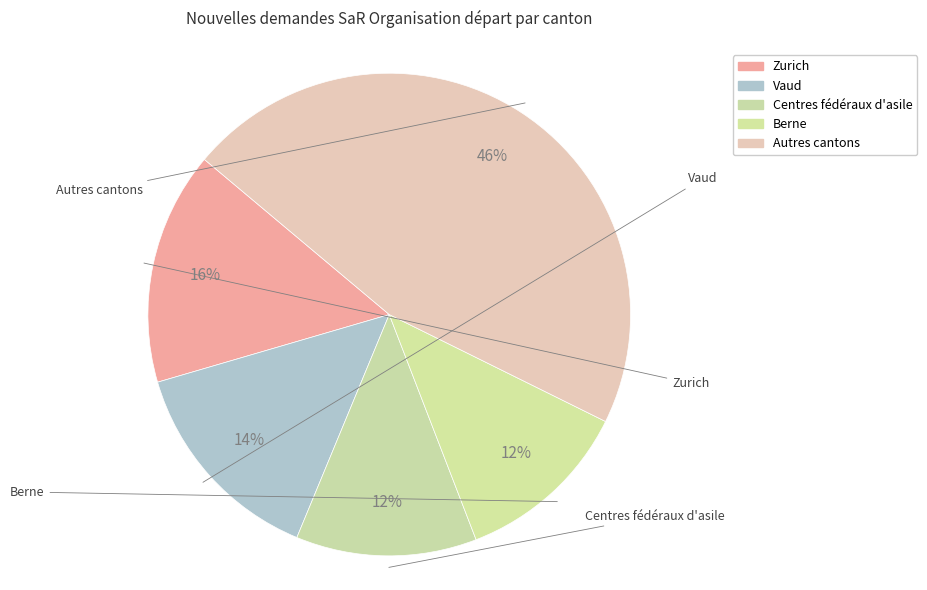

Count the number of slices in the pie.

5